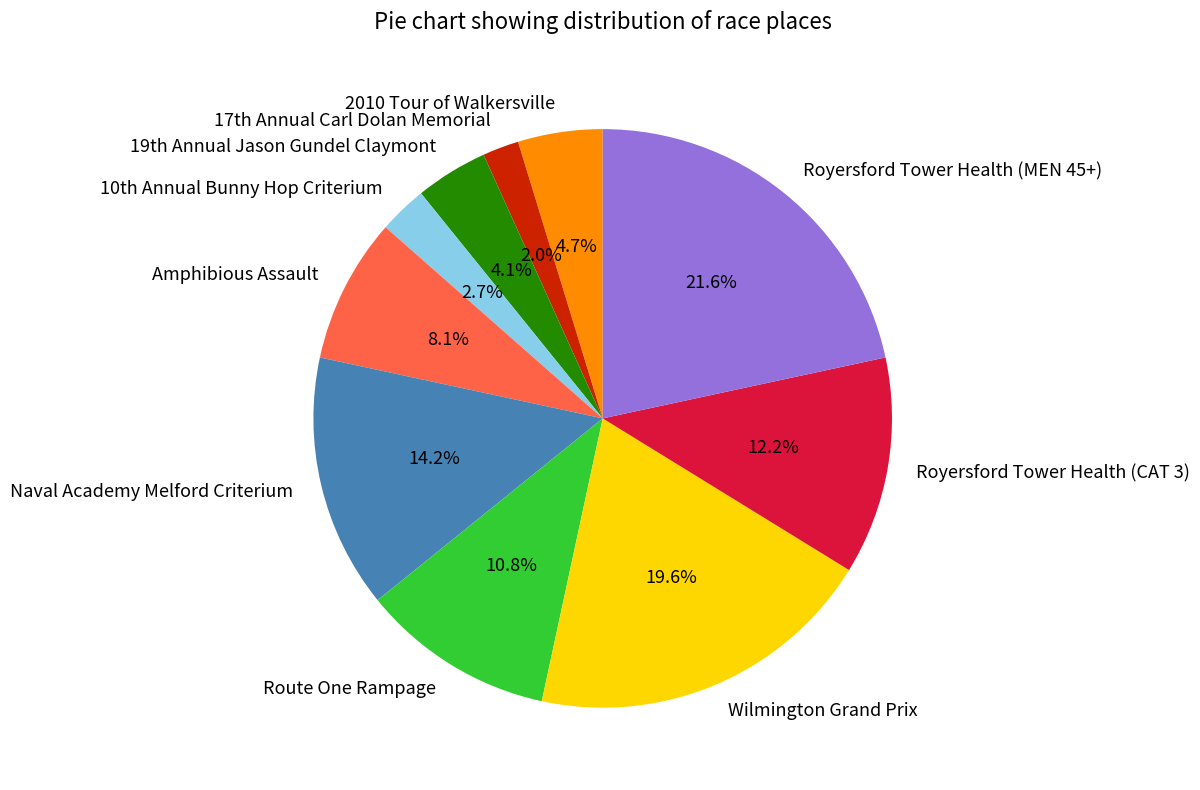

Which slice is the largest?

Royersford Tower Health (MEN 45+)